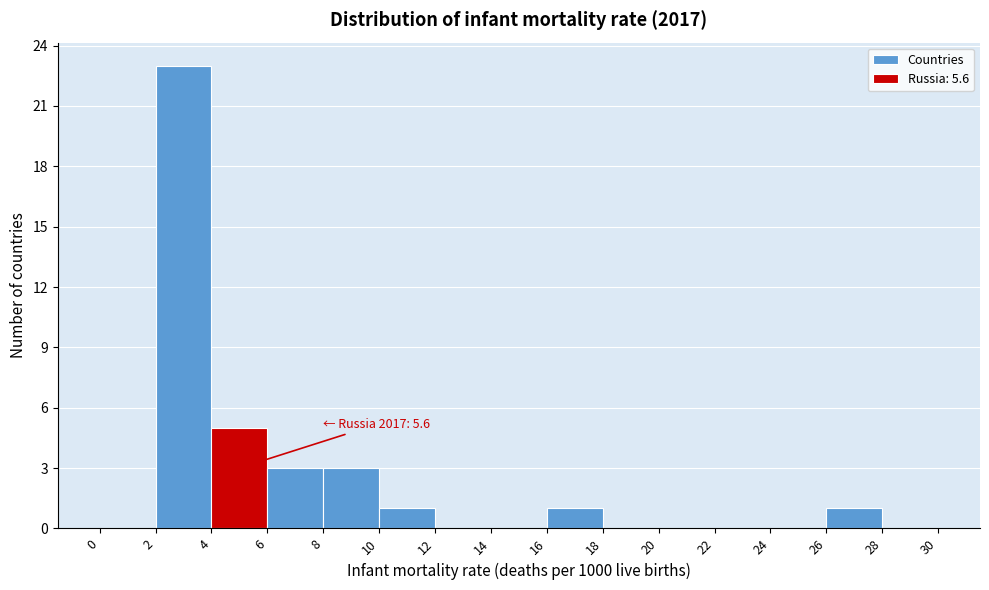

Which range on the x-axis has the tallest bar?

2 to 4